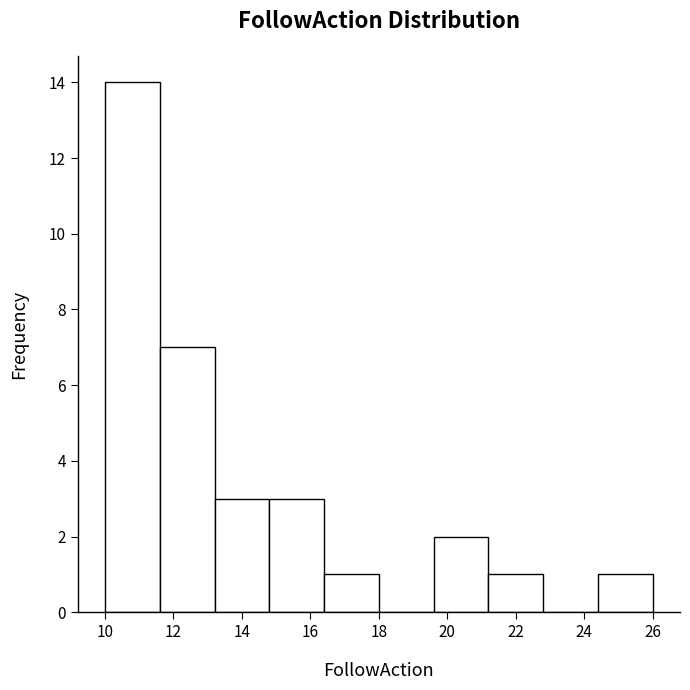

Reading left to right, transcribe this chart: for each bar, give the range it covers on the x-axis and its height. The values are not printed on the chart, so give them approximately, as read against the axis.

10.0 to 11.6: 14
11.6 to 13.2: 7
13.2 to 14.8: 3
14.8 to 16.4: 3
16.4 to 18.0: 1
18.0 to 19.6: 0
19.6 to 21.2: 2
21.2 to 22.8: 1
22.8 to 24.4: 0
24.4 to 26.0: 1